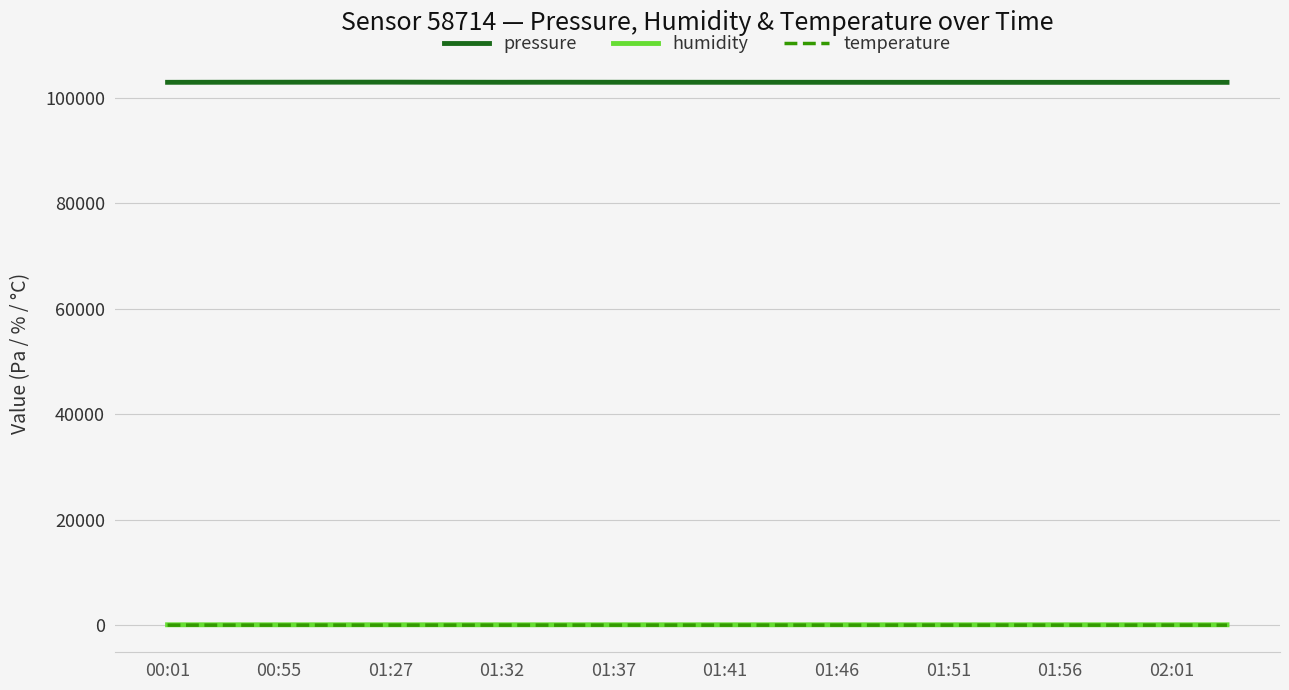

Which series has the largest total across all categories?

pressure